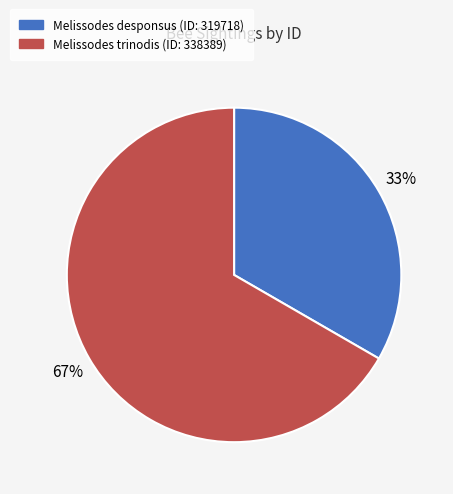

How many slices are in this pie chart?

2